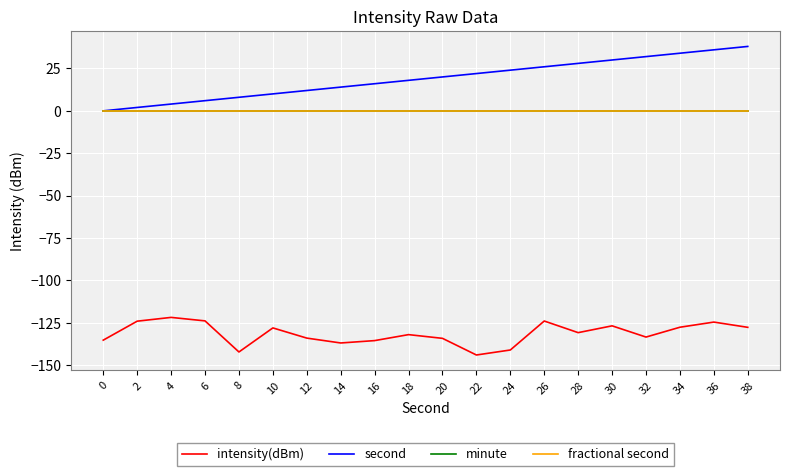

True or false: fractional second has a value of 0.0 at 34.

True